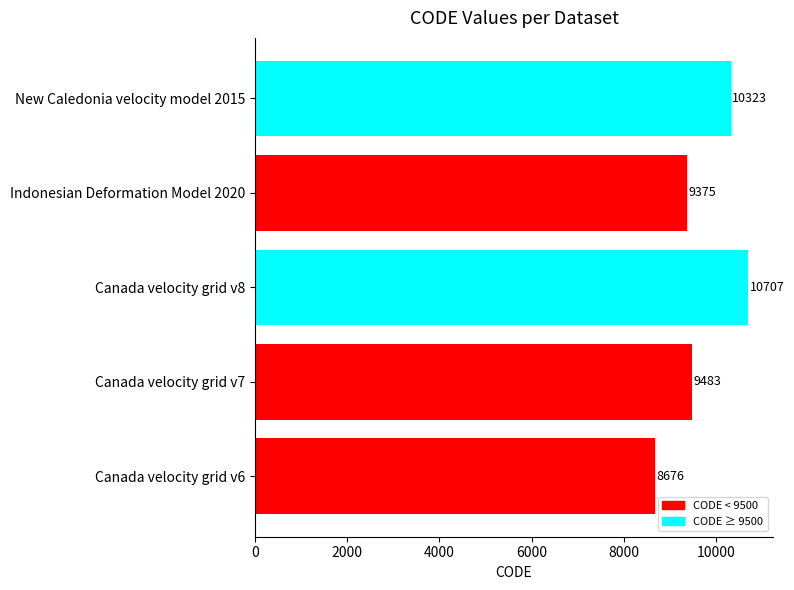

Which category has the highest value across all series?

Canada velocity grid v8